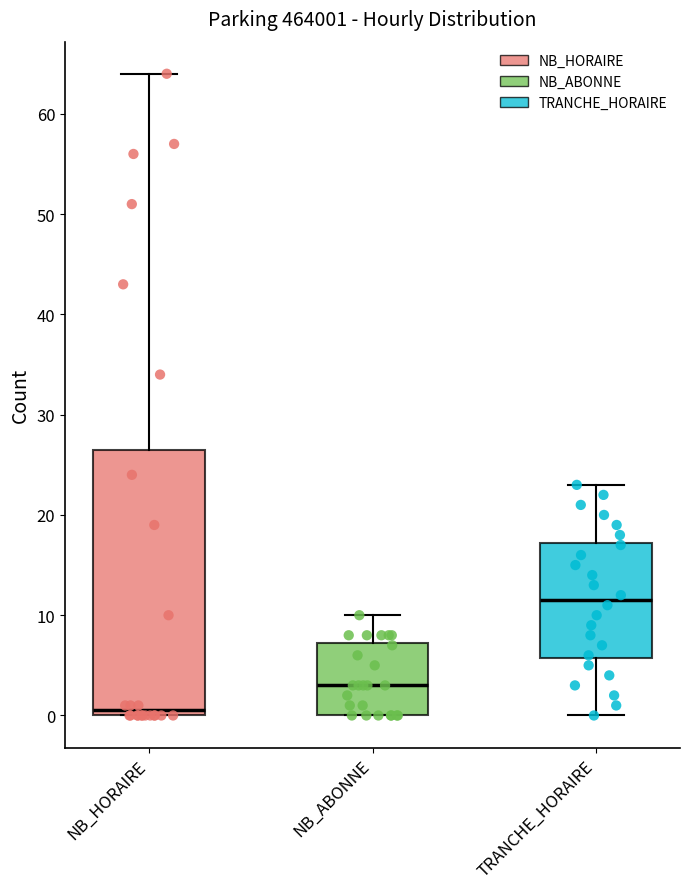

Which box's median line is the highest?

TRANCHE_HORAIRE